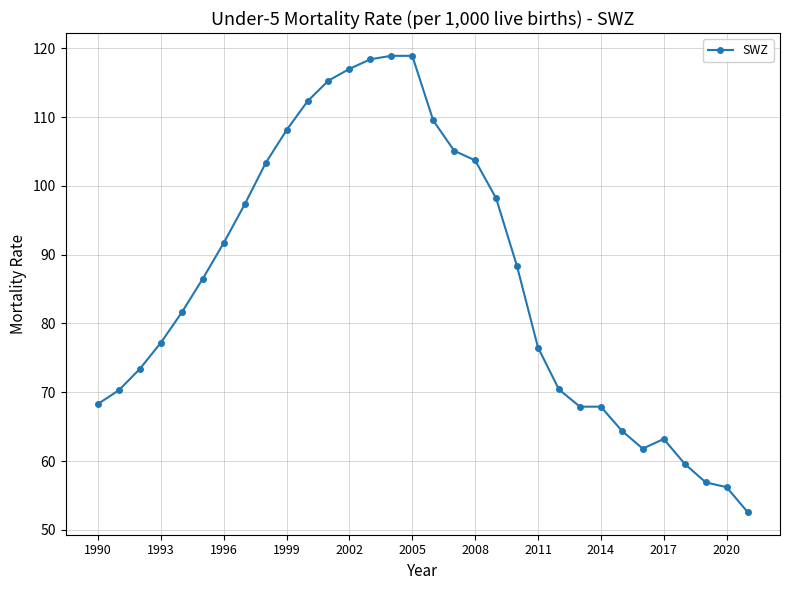

How many data points are above 86?

16